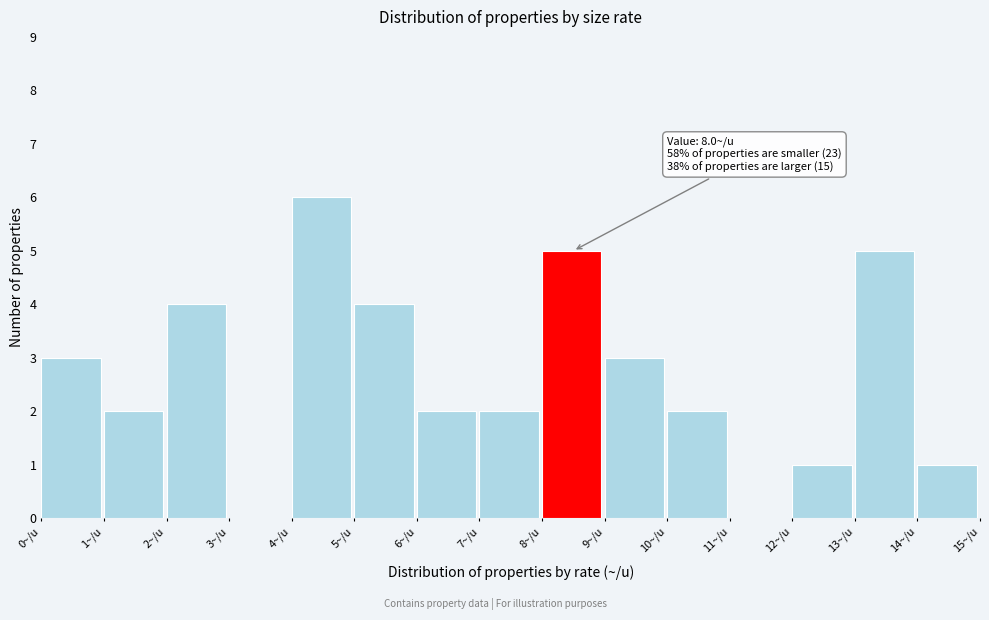

Over which range of the x-axis is the bar tallest?

4 to 5